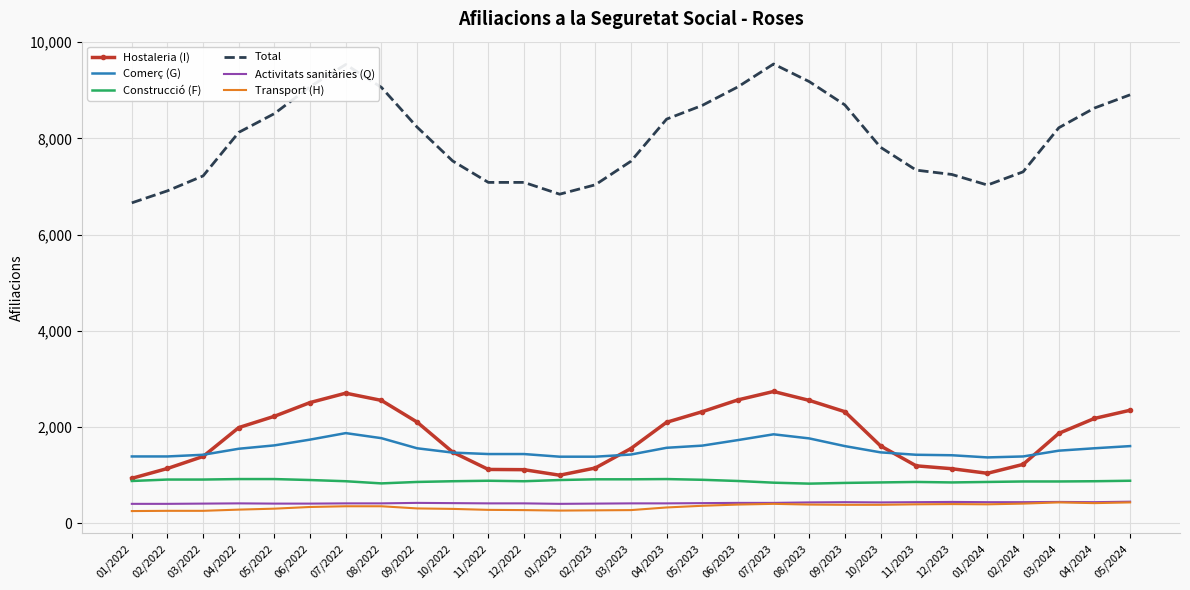

Is it true that Construcció (F) equals 900 at 01/2023?

True